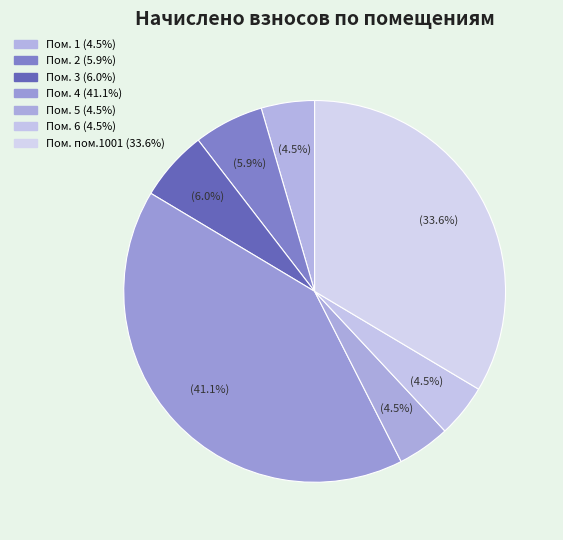

Count the number of slices in the pie.

7